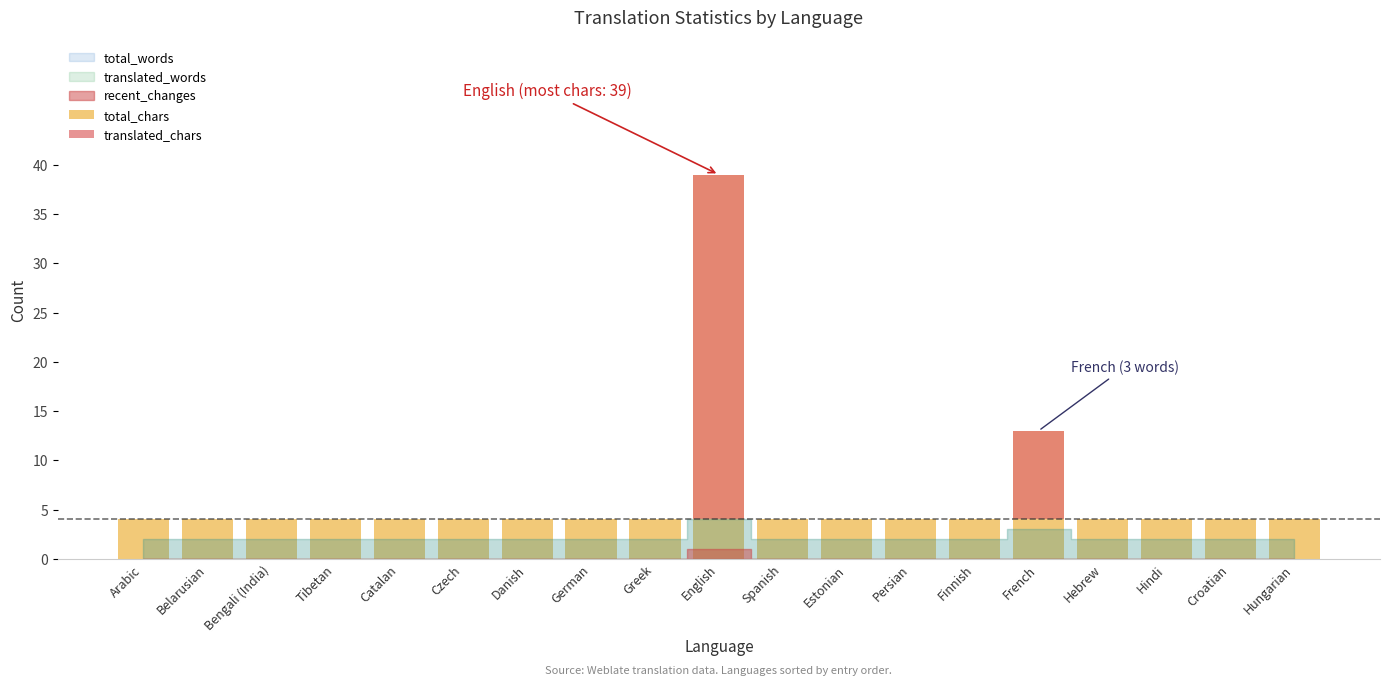

Is the value of translated_chars at Finnish greater than the value of total_chars at German?

No